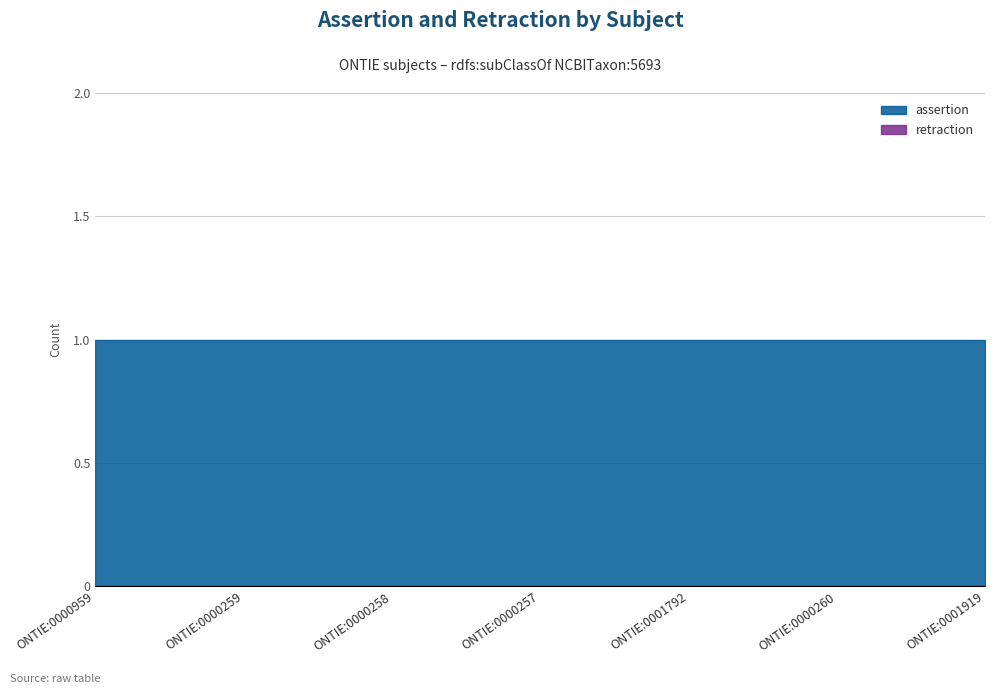

The assertion series shows 1 at ONTIE:0000259. True or false?

True